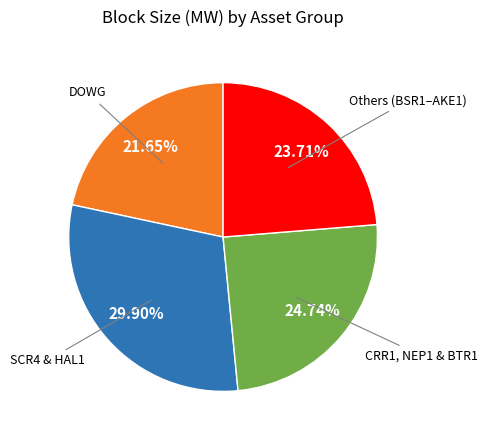

What is the smallest slice in the pie chart?

DOWG